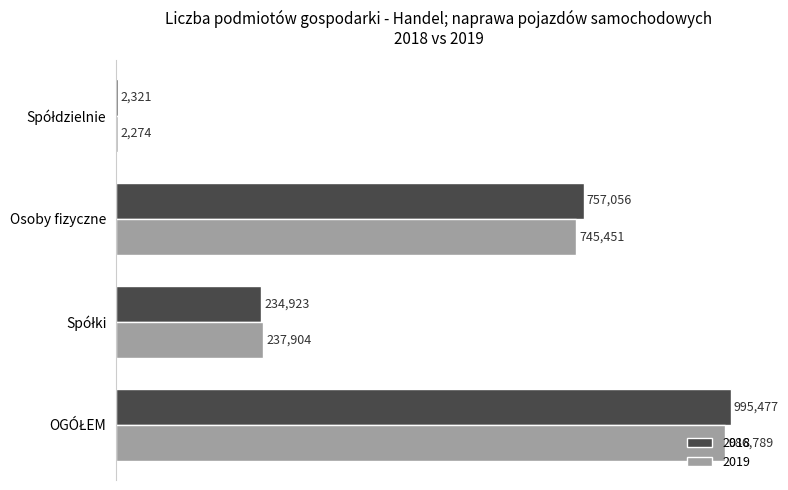

What are all the series names shown in the legend?

2018, 2019